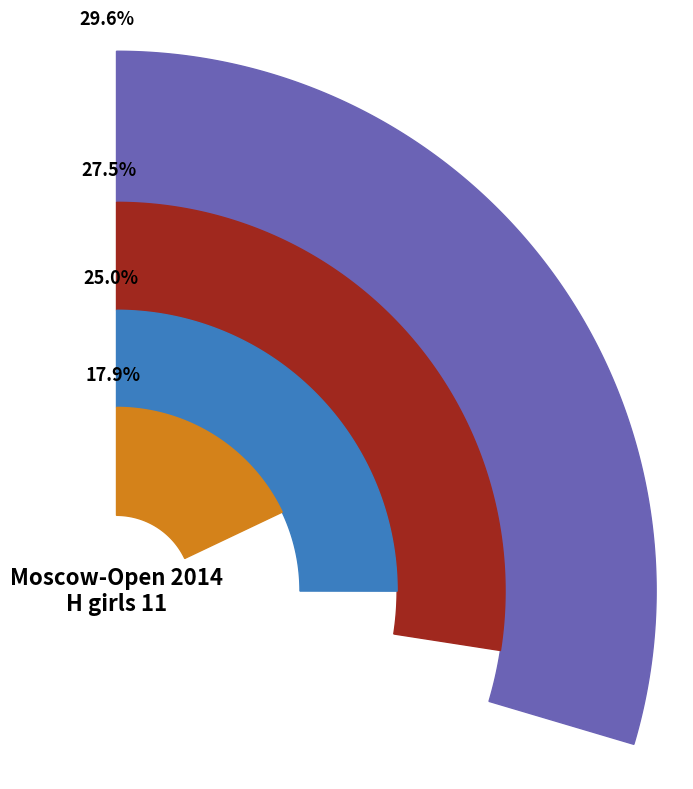

Is there a majority slice in this chart?

No